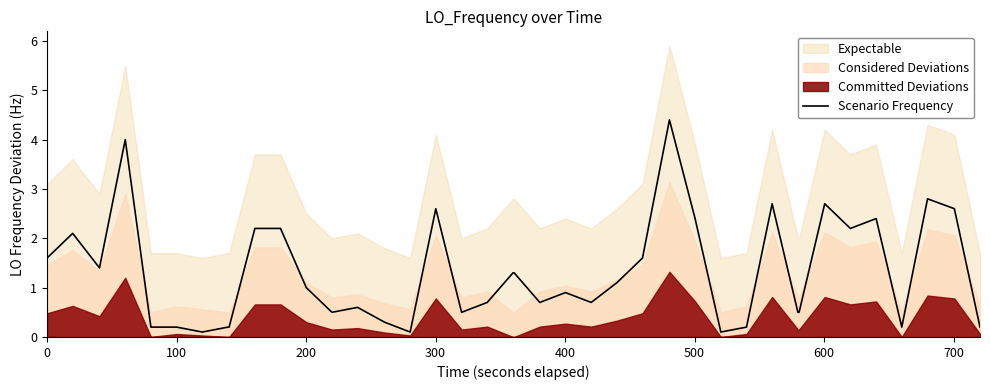

How many lines are shown in the chart?

1